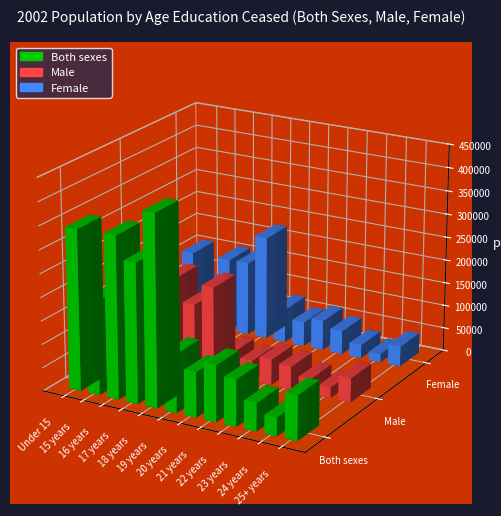

Reading left to right, what are all the values shown in this chart?

Both sexes: Under 15=343336	15 years=201002	16 years=346121	17 years=298064	18 years=407834	19 years=124972	20 years=96102	21 years=119764	22 years=99606	23 years=60001	24 years=39246	25+ years=94952
Male: Under 15=185759	15 years=110434	16 years=187323	17 years=138703	18 years=184145	19 years=51997	20 years=43057	21 years=54874	22 years=48721	23 years=31312	24 years=21850	25+ years=51598
Female: Under 15=157577	15 years=90568	16 years=158798	17 years=159361	18 years=223689	19 years=72975	20 years=53045	21 years=64890	22 years=50885	23 years=28689	24 years=17396	25+ years=43354